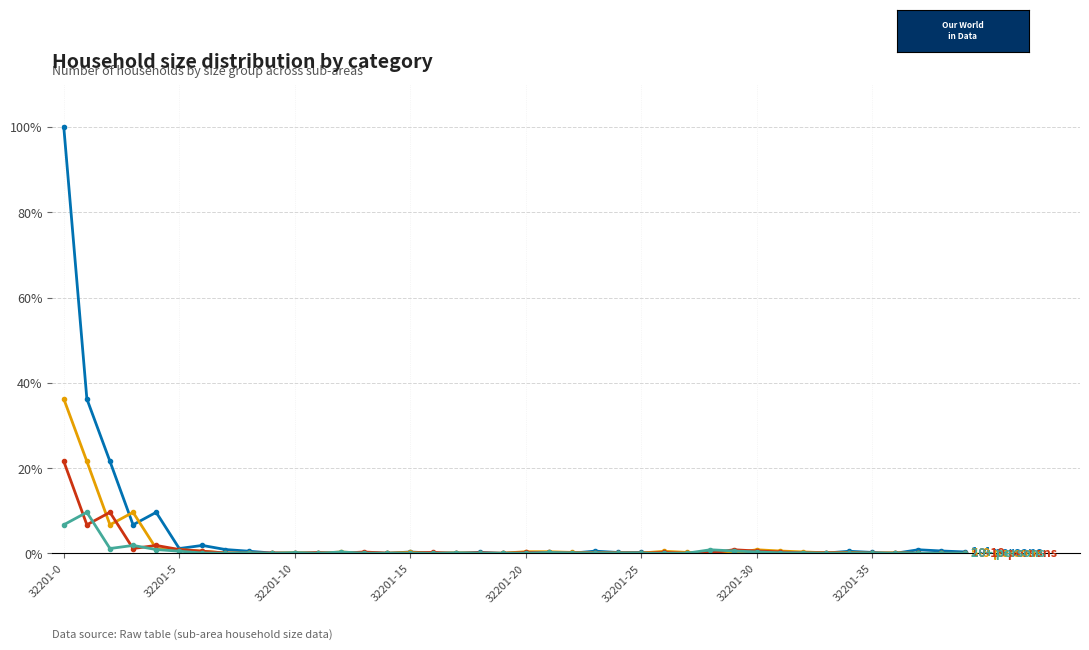

What is the greatest value displayed?

100.0